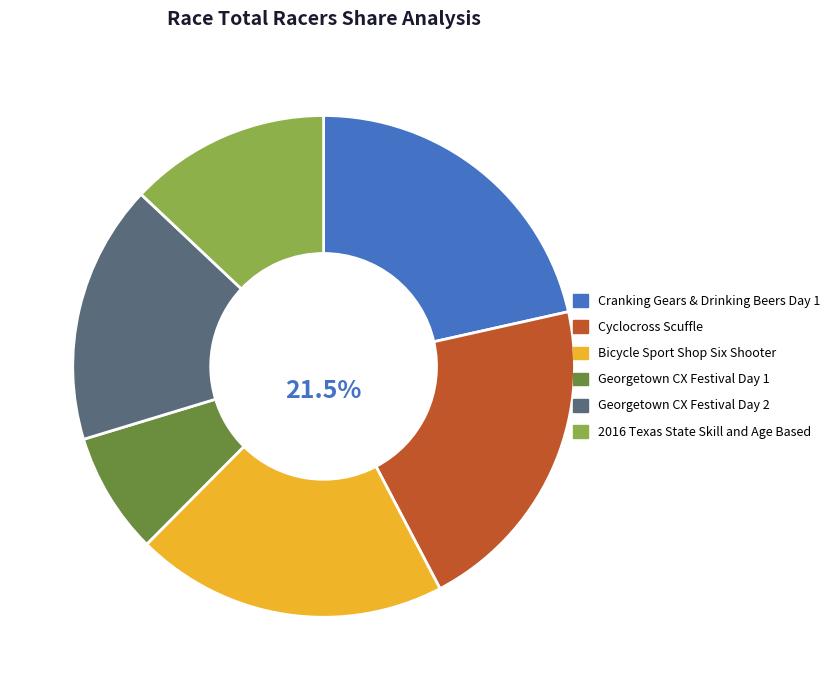

Is it true that 2016 Texas State Skill and Age Based is 13% of the pie?

True